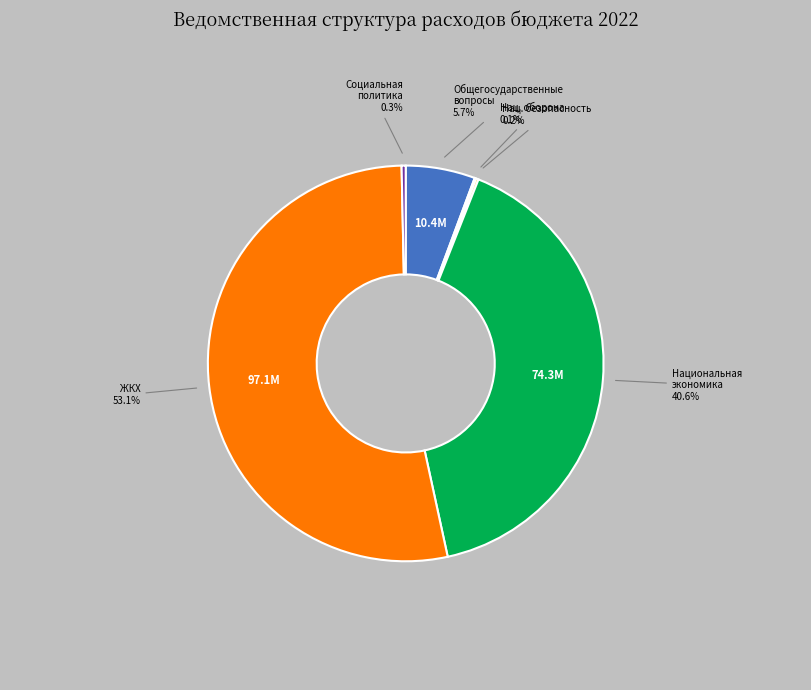

Does any single category account for the majority?

Yes